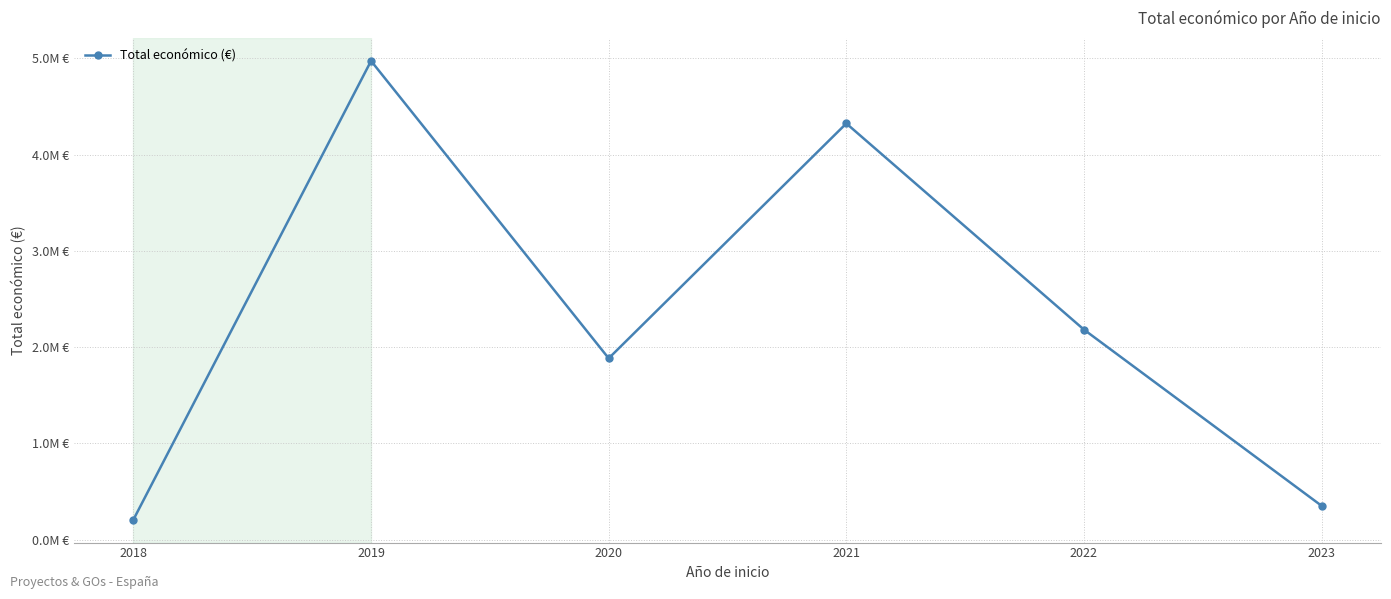

Is this an area chart (filled region under the line)?

No